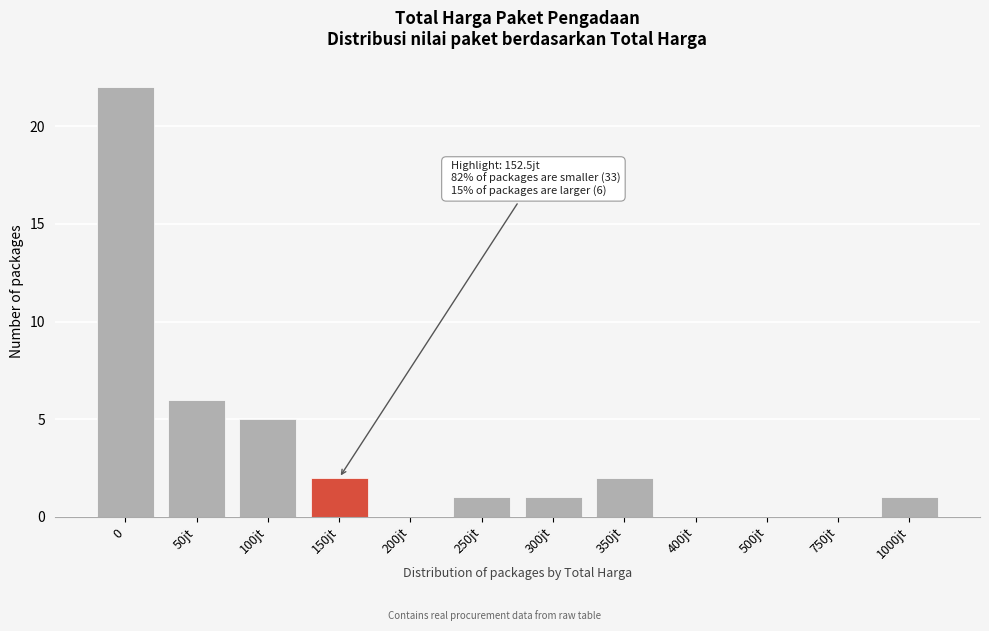

Reading right to left, list all the values displayed in this chart.

1000jt=1	750jt=0	500jt=0	400jt=0	350jt=2	300jt=1	250jt=1	200jt=0	150jt=2	100jt=5	50jt=6	0=22